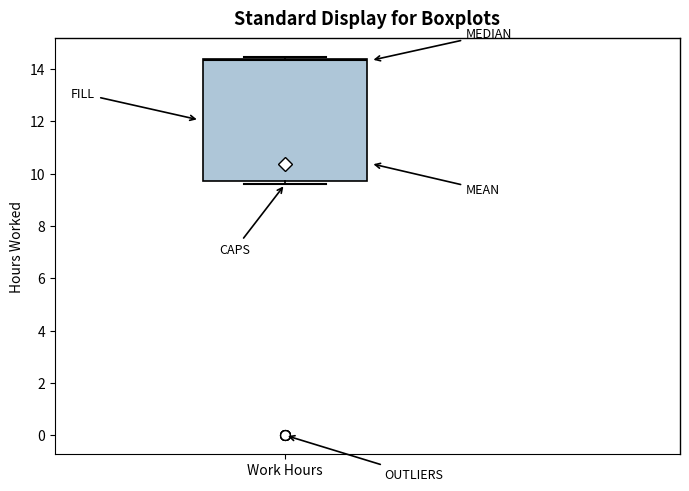

Transcribe this box plot: give where the median line is, the range the box spans, and where the two whiskers end, as read against the y-axis. The values are not printed on the chart, so give them approximately, as read against the axis.

median 14.4 (just below the box's upper edge), box 9.8 to 14.4, whiskers 9.6 to 14.4